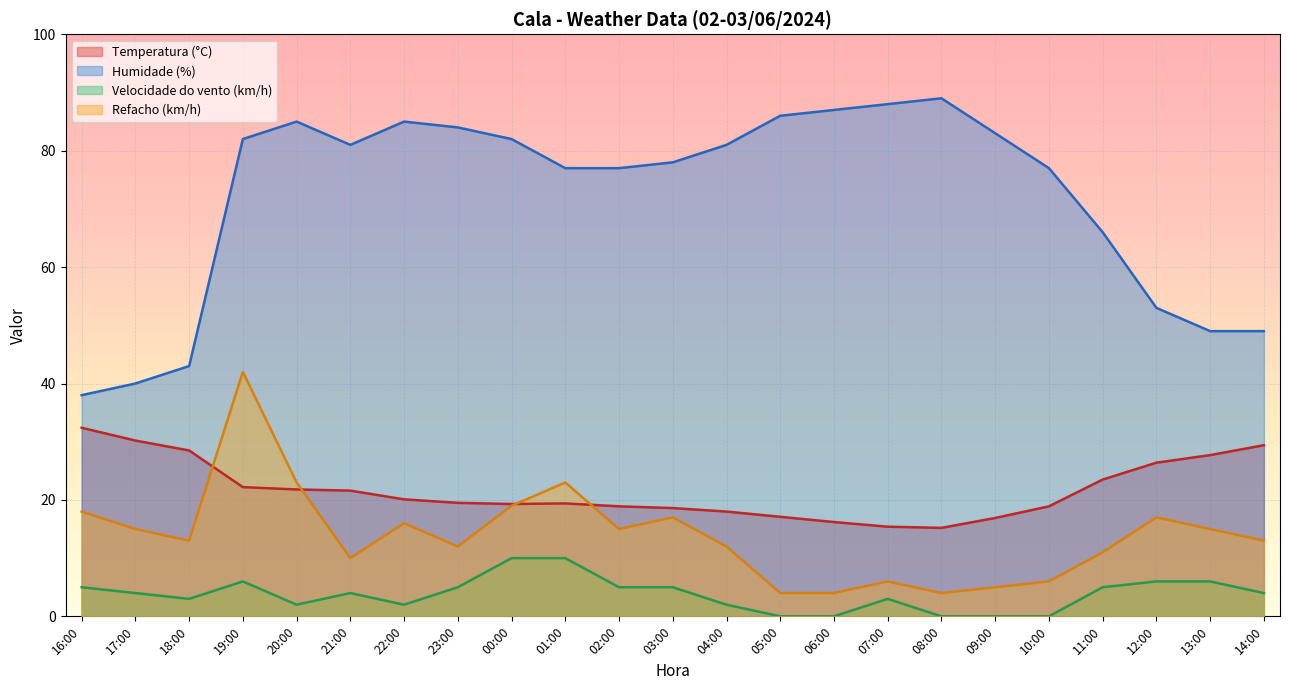

What are all the series names shown in the legend?

Temperatura (°C), Humidade (%), Velocidade do vento (km/h), Refacho (km/h)